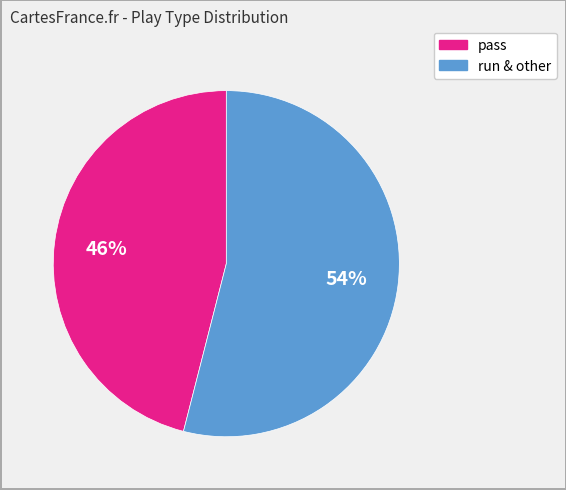

Is there a majority slice in this chart?

Yes